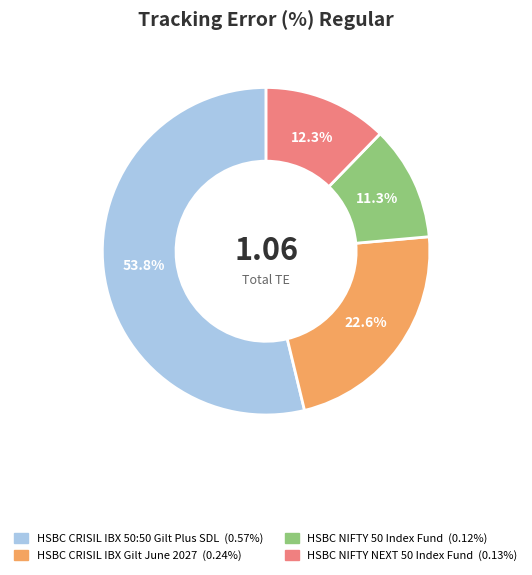

Which slice represents more than half of the pie?

HSBC CRISIL IBX 50:50 Gilt Plus SDL